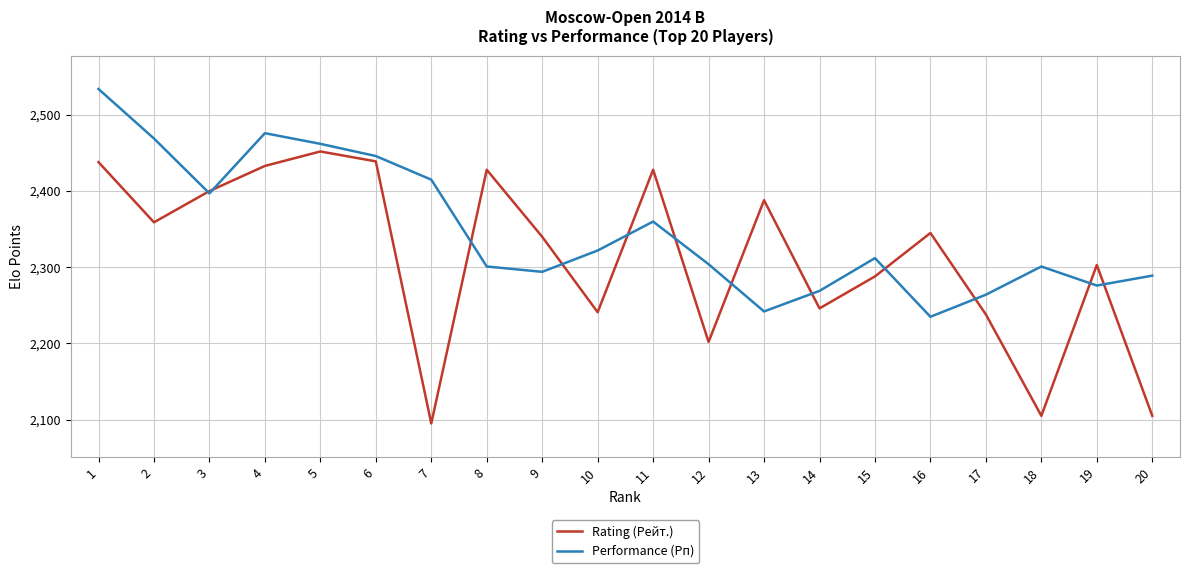

Count the number of categories in the chart.

20